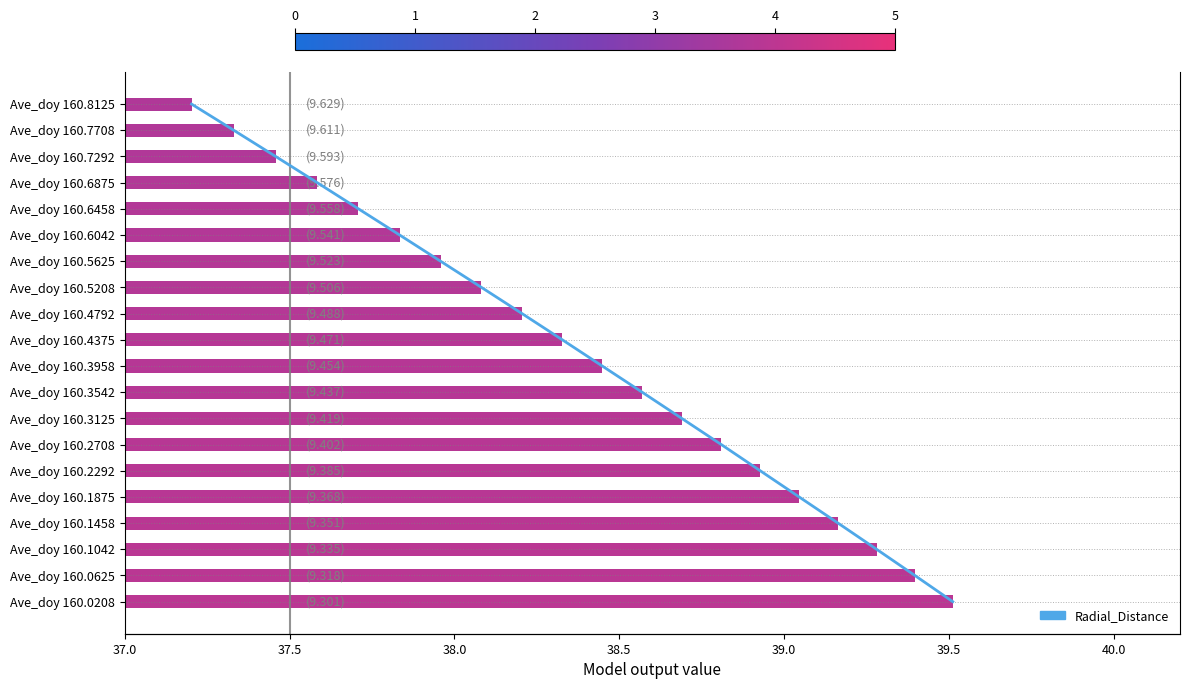

How many data points does each series have?

20